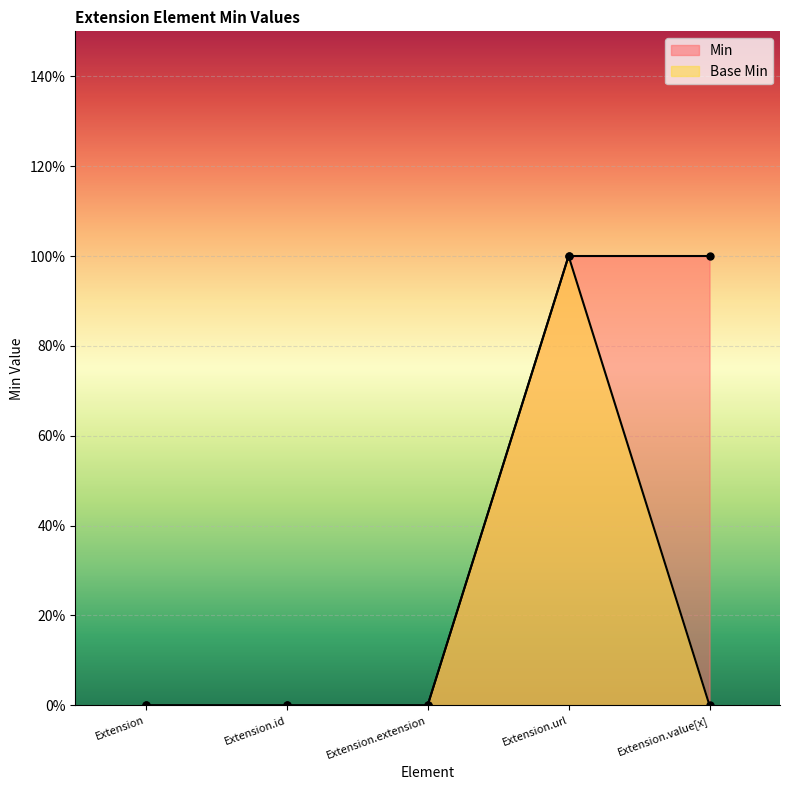

How many interior local peaks does the Base Min series have?

1